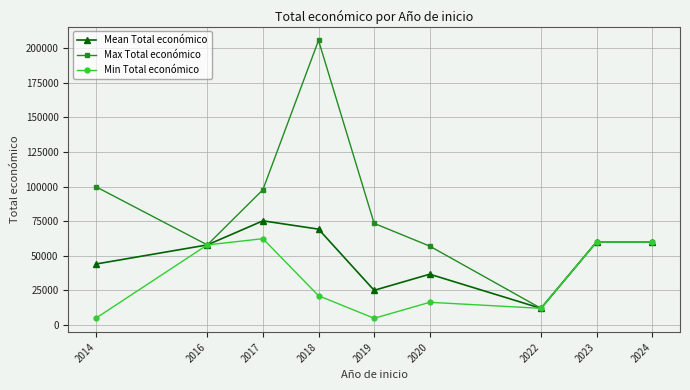

At which label is Mean Total económico closest to 43632?

2014